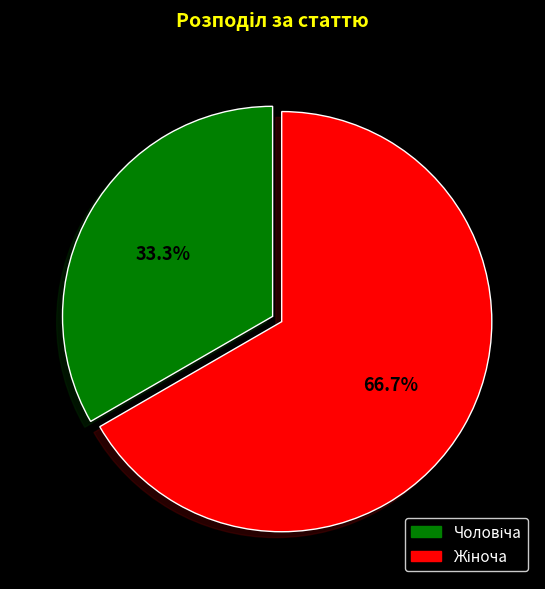

Is there any slice that represents more than half of the pie?

Yes